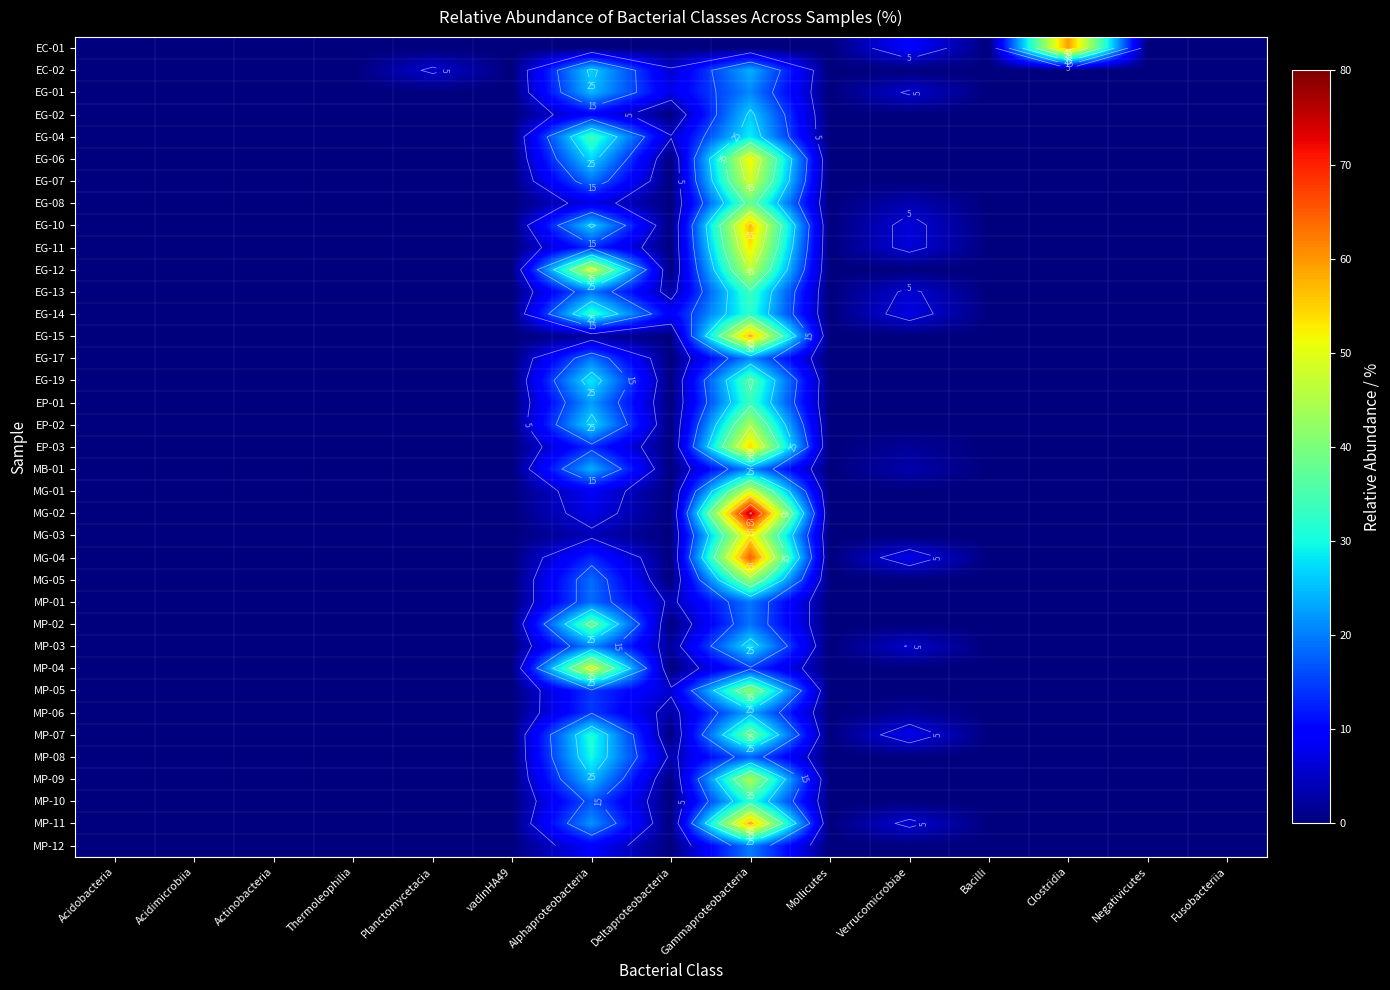

List the labels in order of EP-02 value, smallest first.

Acidobacteria, Acidimicrobiia, Actinobacteria, Thermoleophilia, Planctomycetacia, vadinHA49, Deltaproteobacteria, Mollicutes, Verrucomicrobiae, Bacilli, Clostridia, Negativicutes, Fusobacteriia, Alphaproteobacteria, Gammaproteobacteria